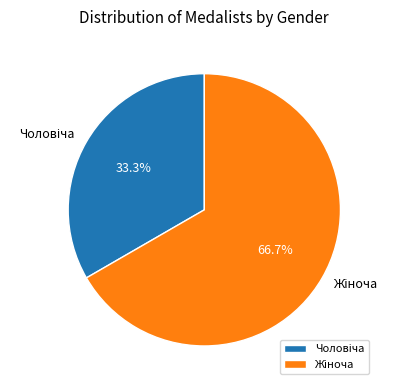

Is there any slice that represents more than half of the pie?

Yes